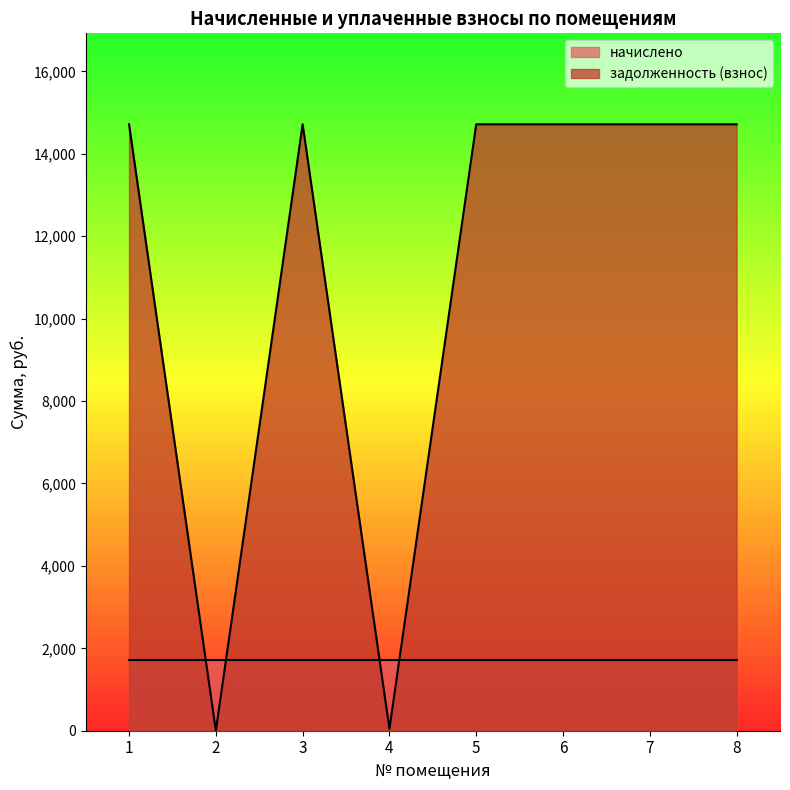

Which has a higher value, 5 or 6?

5